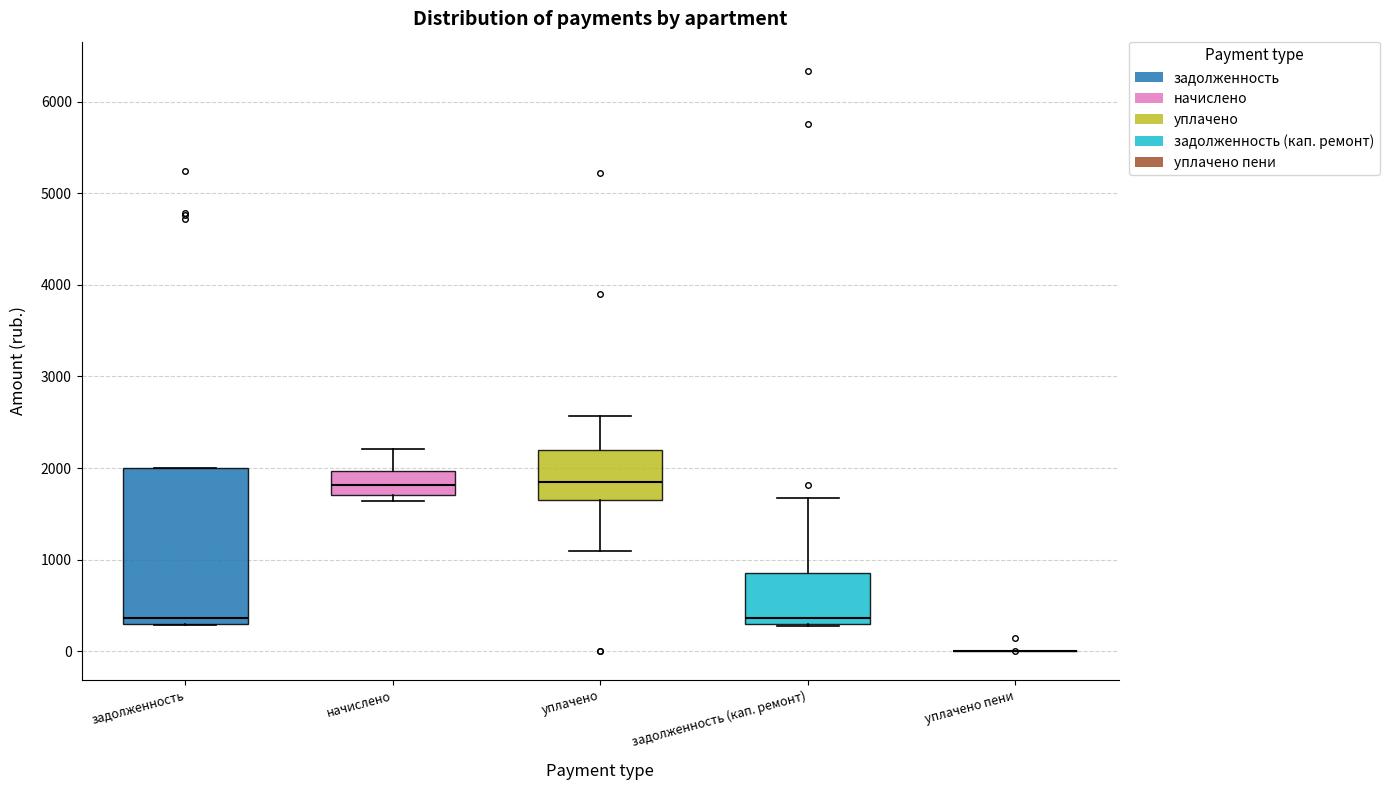

Comparing the boxes themselves (not the whiskers), which one is the tallest?

задолженность